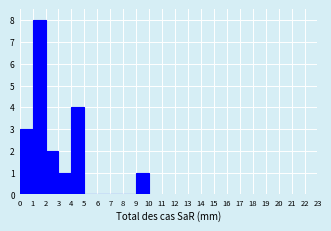

Reading left to right, transcribe this chart: for each bar, give the range it covers on the x-axis and its height. The values are not printed on the chart, so give them approximately, as read against the axis.

0 to 1: 3
1 to 2: 8
2 to 3: 2
3 to 4: 1
4 to 5: 4
5 to 6: 0
6 to 7: 0
7 to 8: 0
8 to 9: 0
9 to 10: 1